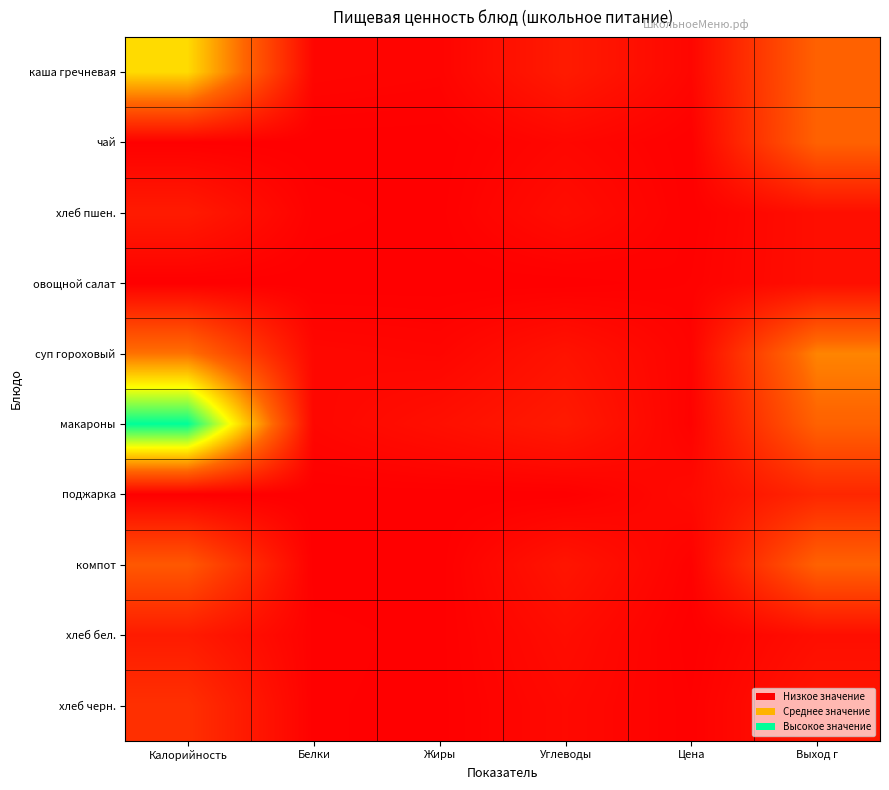

Rank the series by their maximum value, from highest to lowest.

макароны, каша гречневая, суп гороховый, чай, компот, хлеб черн., поджарка, хлеб пшен., хлеб бел., овощной салат